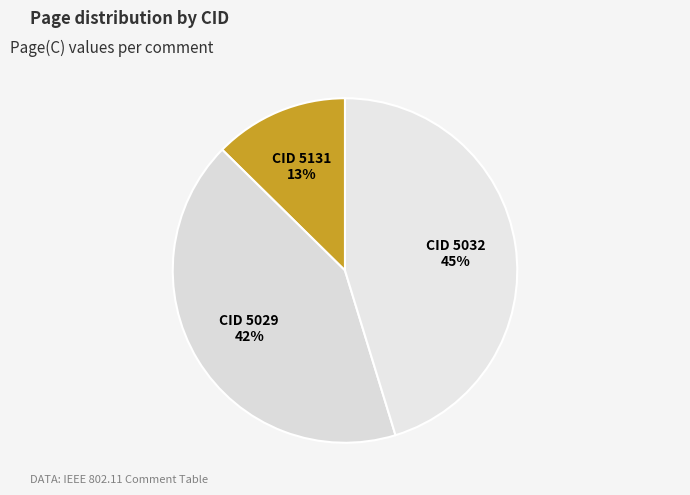

Is there any slice that represents more than half of the pie?

No